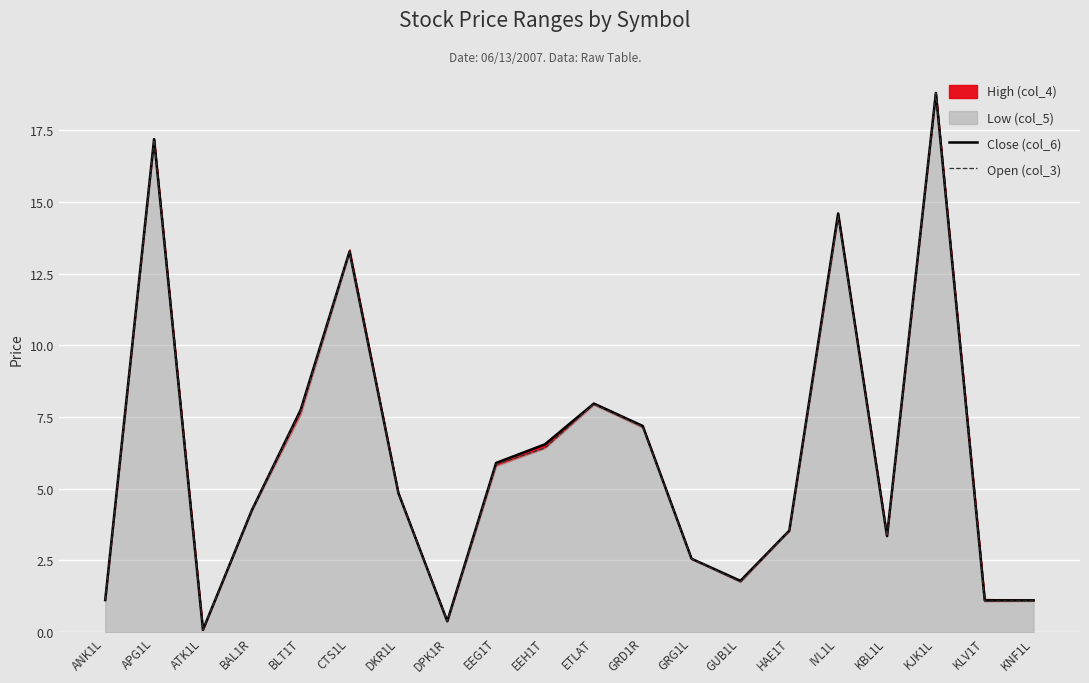

Which category has the highest value in the Close (col_6) series?

KJK1L